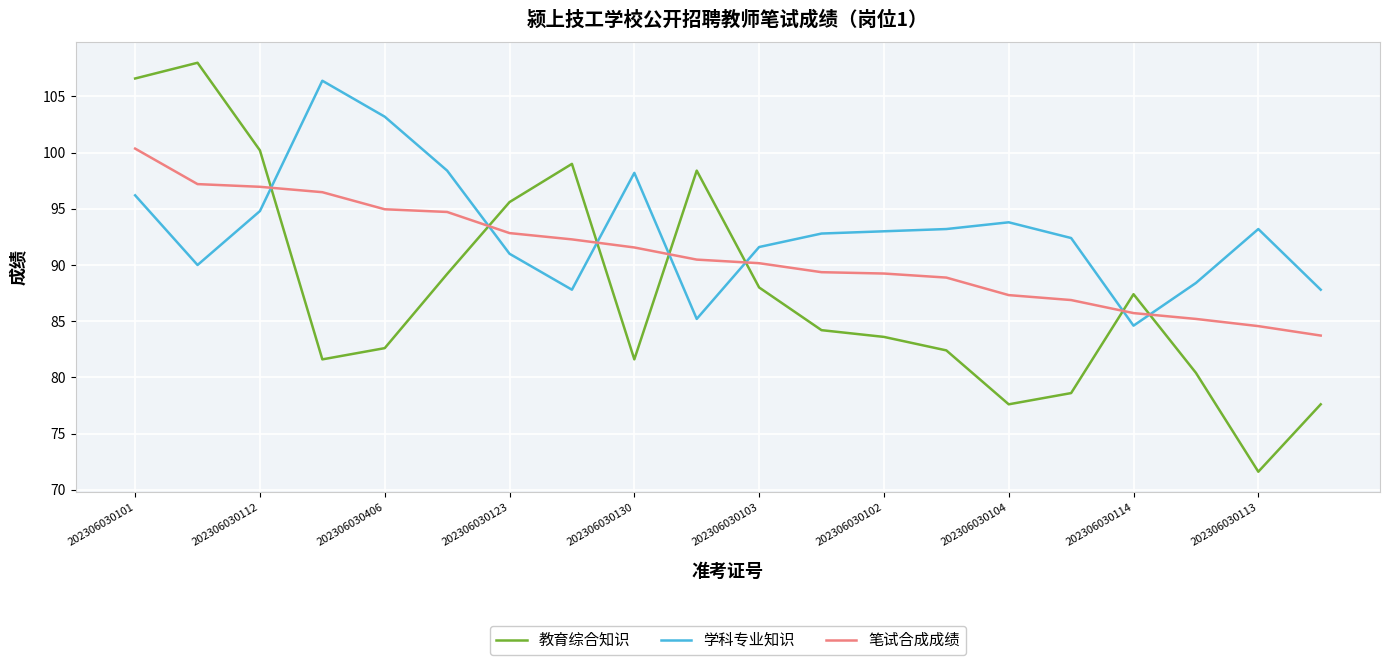

Which series has the largest range (max minus min)?

教育综合知识